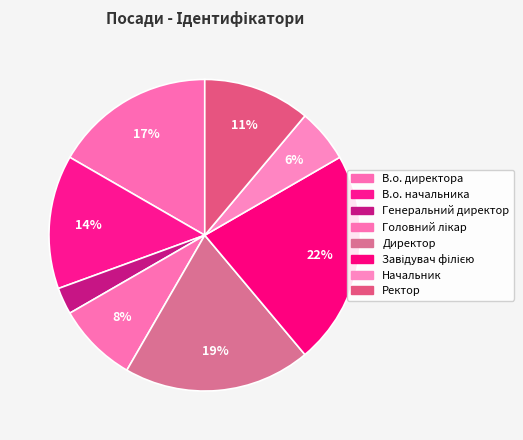

Does В.о. директора account for over 50% of the chart?

No